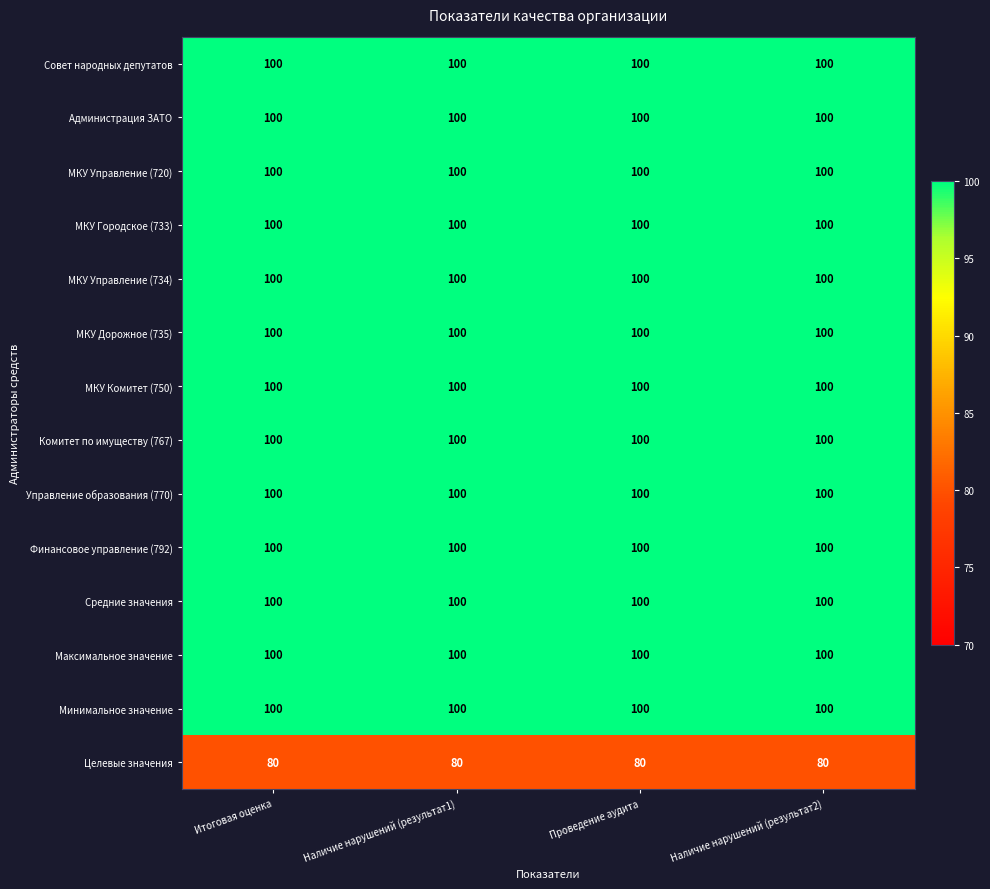

True or false: Средние значения has a value of 100 at Проведение аудита.

True